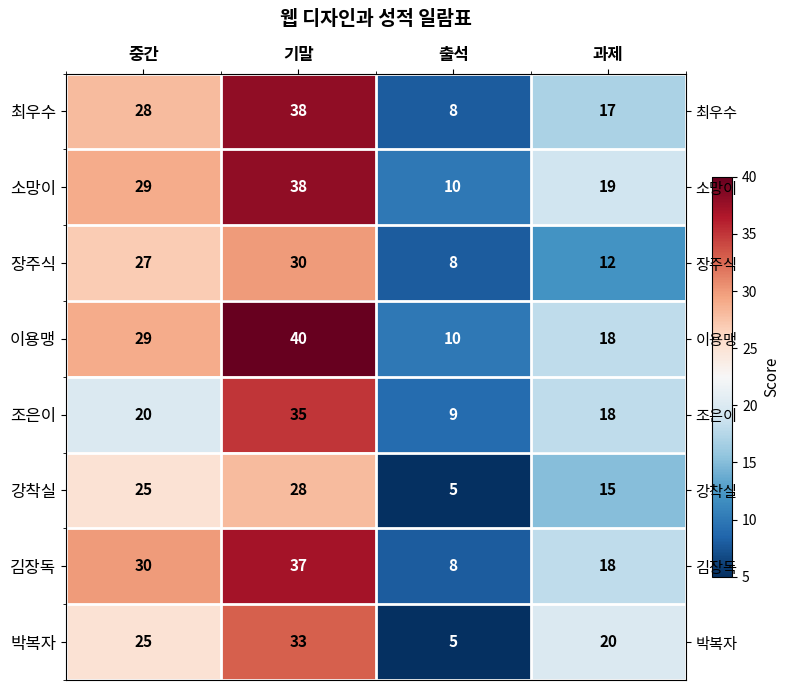

Is it true that 장주식 equals 13 at 기말?

False